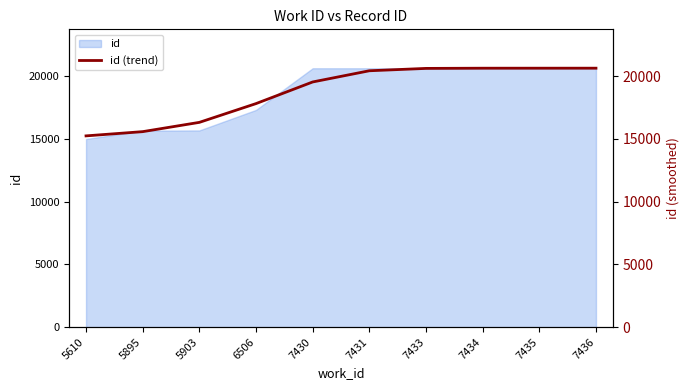

What is the difference between the values at 7433 and 7430?

1080